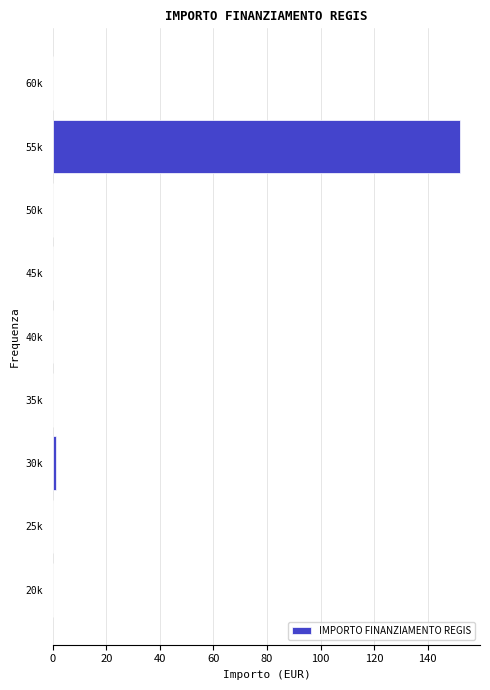

Reading bottom to top, transcribe all the data shown in this chart.

20k=0	25k=0	30k=1	35k=0	40k=0	45k=0	50k=0	55k=152	60k=0